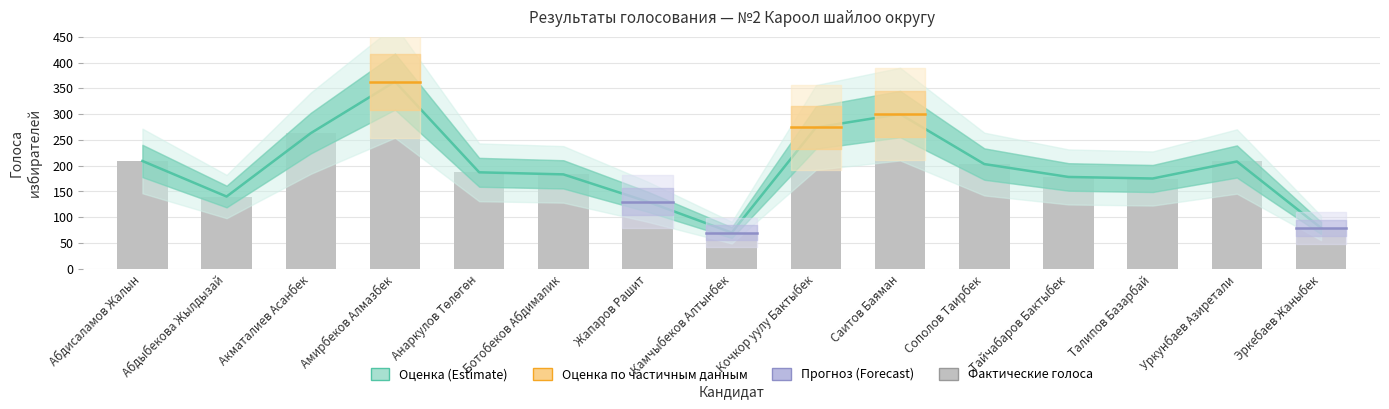

What is the change in value from Абдыбекова Жылдызай to Акматалиев Асанбек?

+123